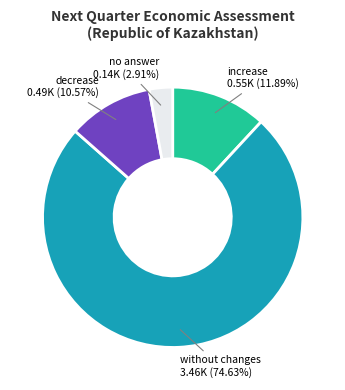

Which slice is the smallest?

no answer